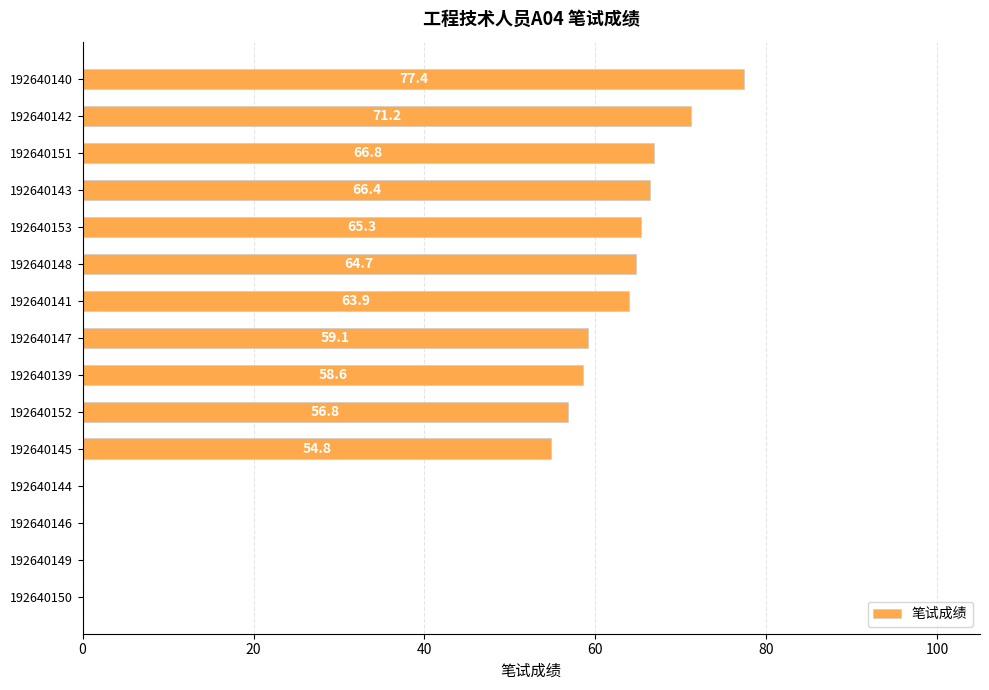

How many series are shown in this chart?

1